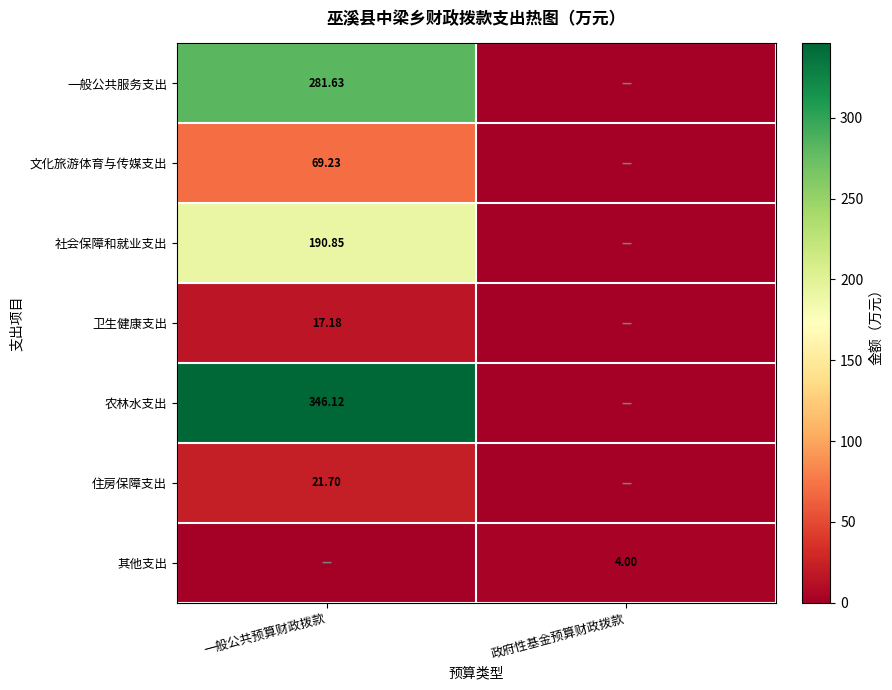

What is the total value across all series at 政府性基金预算财政拨款?

4.0